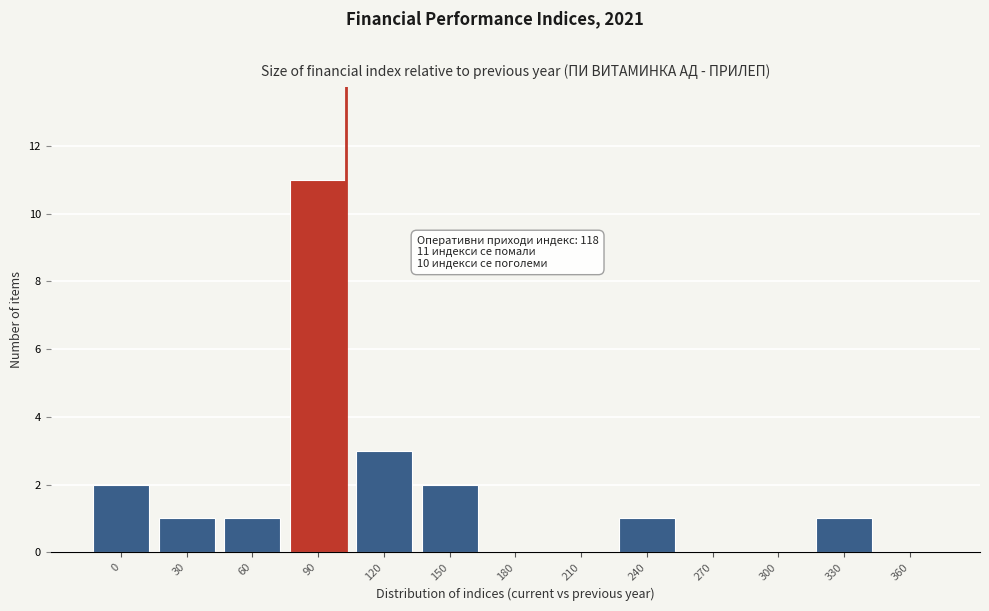

Reading left to right, transcribe all the data shown in this chart.

0=2	30=1	60=1	90=11	120=3	150=2	180=0	210=0	240=1	270=0	300=0	330=1	360=0